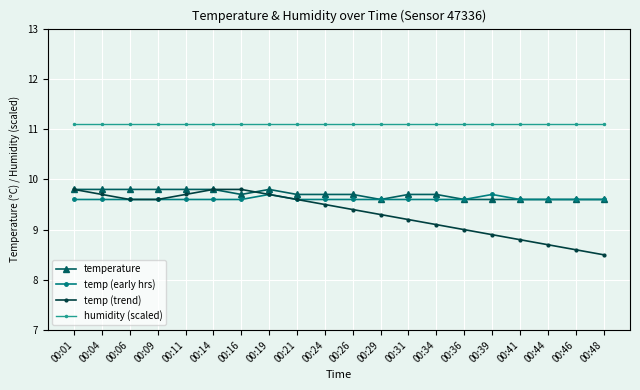

What is the difference between the second highest and minimum values in the temp (trend) series?

1.3